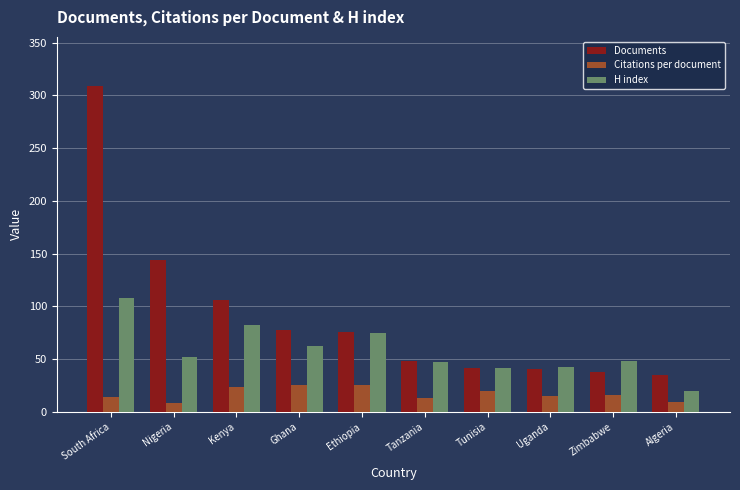

At which label does H index reach its minimum?

Algeria